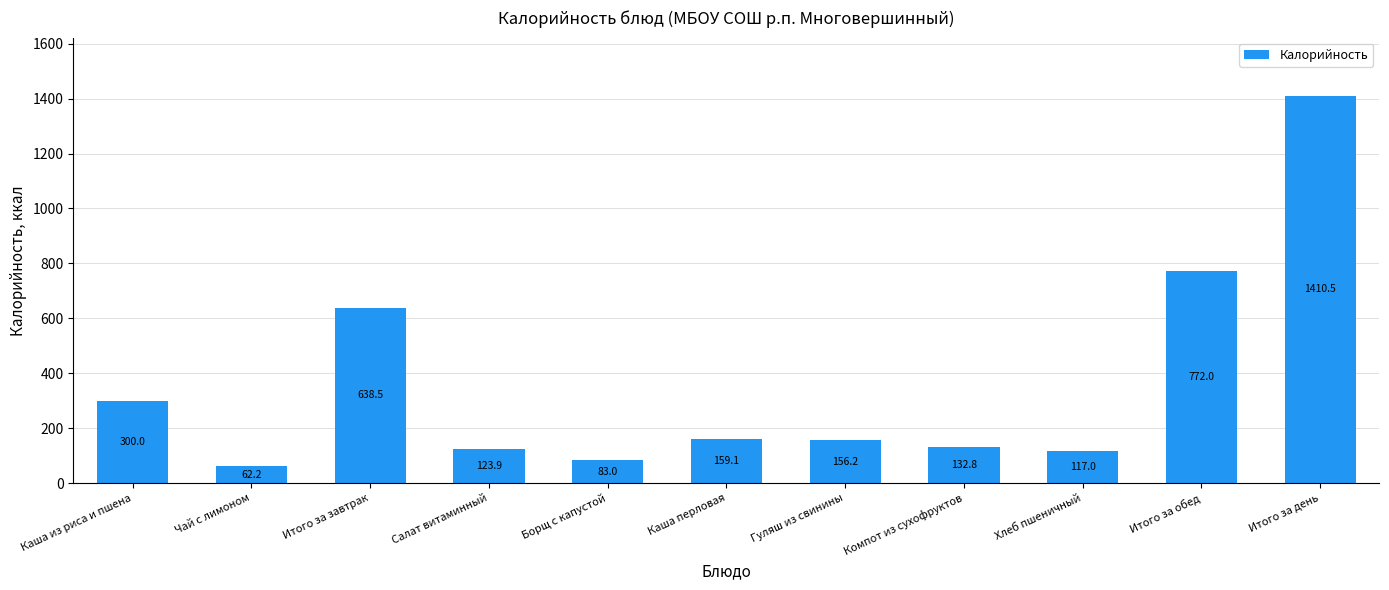

What is the sum of all values?

3955.2